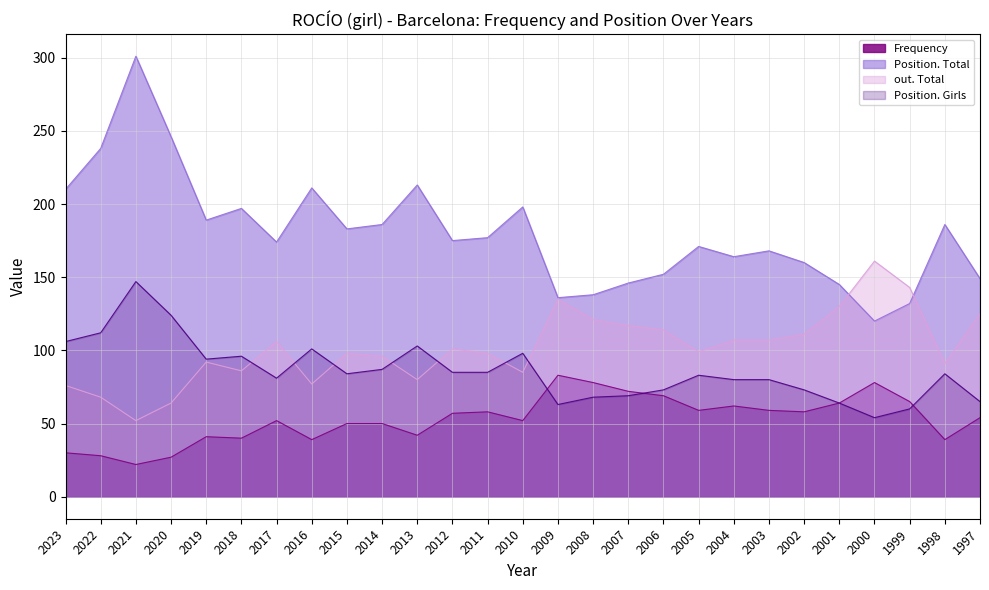

Rank the categories by Position. Girls value from lowest to highest.

2000, 1999, 2009, 2001, 1997, 2008, 2007, 2006, 2002, 2004, 2003, 2017, 2005, 2015, 1998, 2012, 2011, 2014, 2019, 2018, 2010, 2016, 2013, 2023, 2022, 2020, 2021